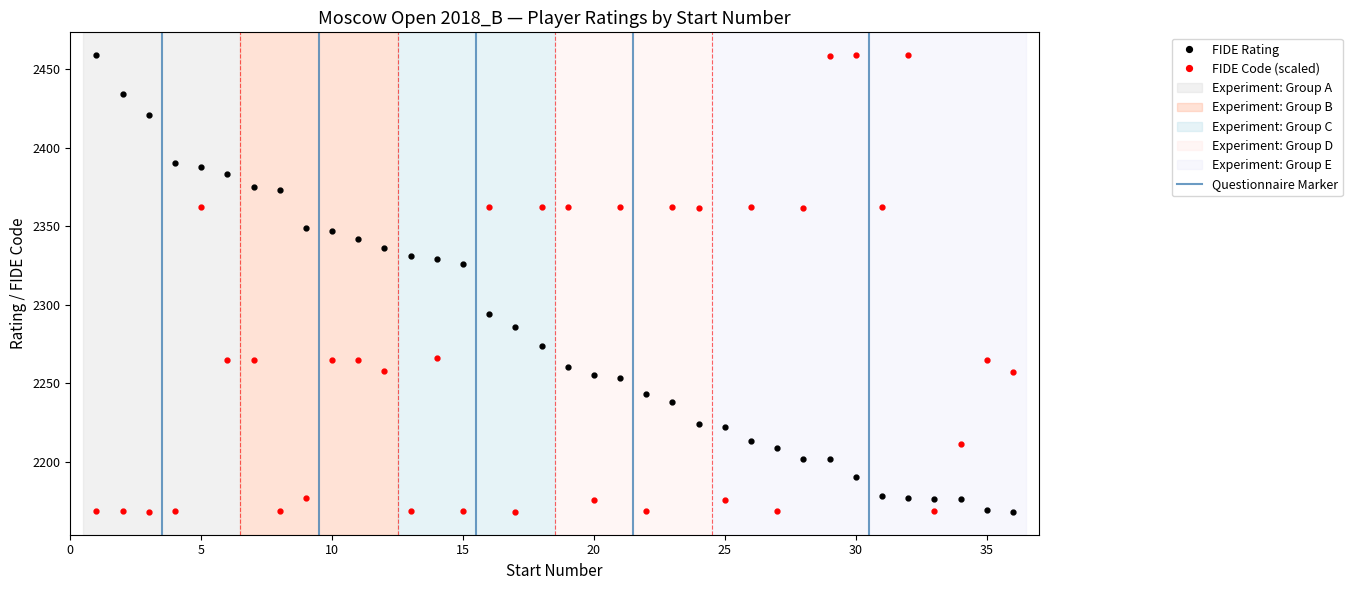

True or false: FIDE Rating and FIDE Code intersect in this chart.

True